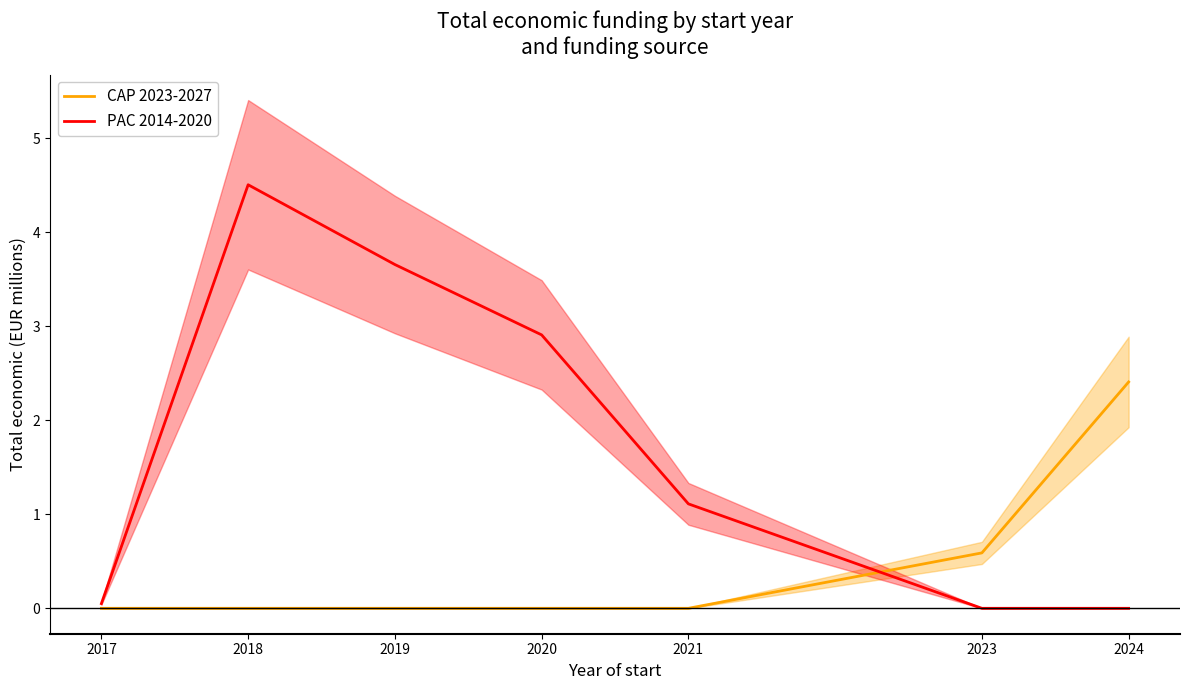

Rank the categories by CAP 2023-2027 value from highest to lowest.

2024, 2023, 2017, 2018, 2019, 2020, 2021